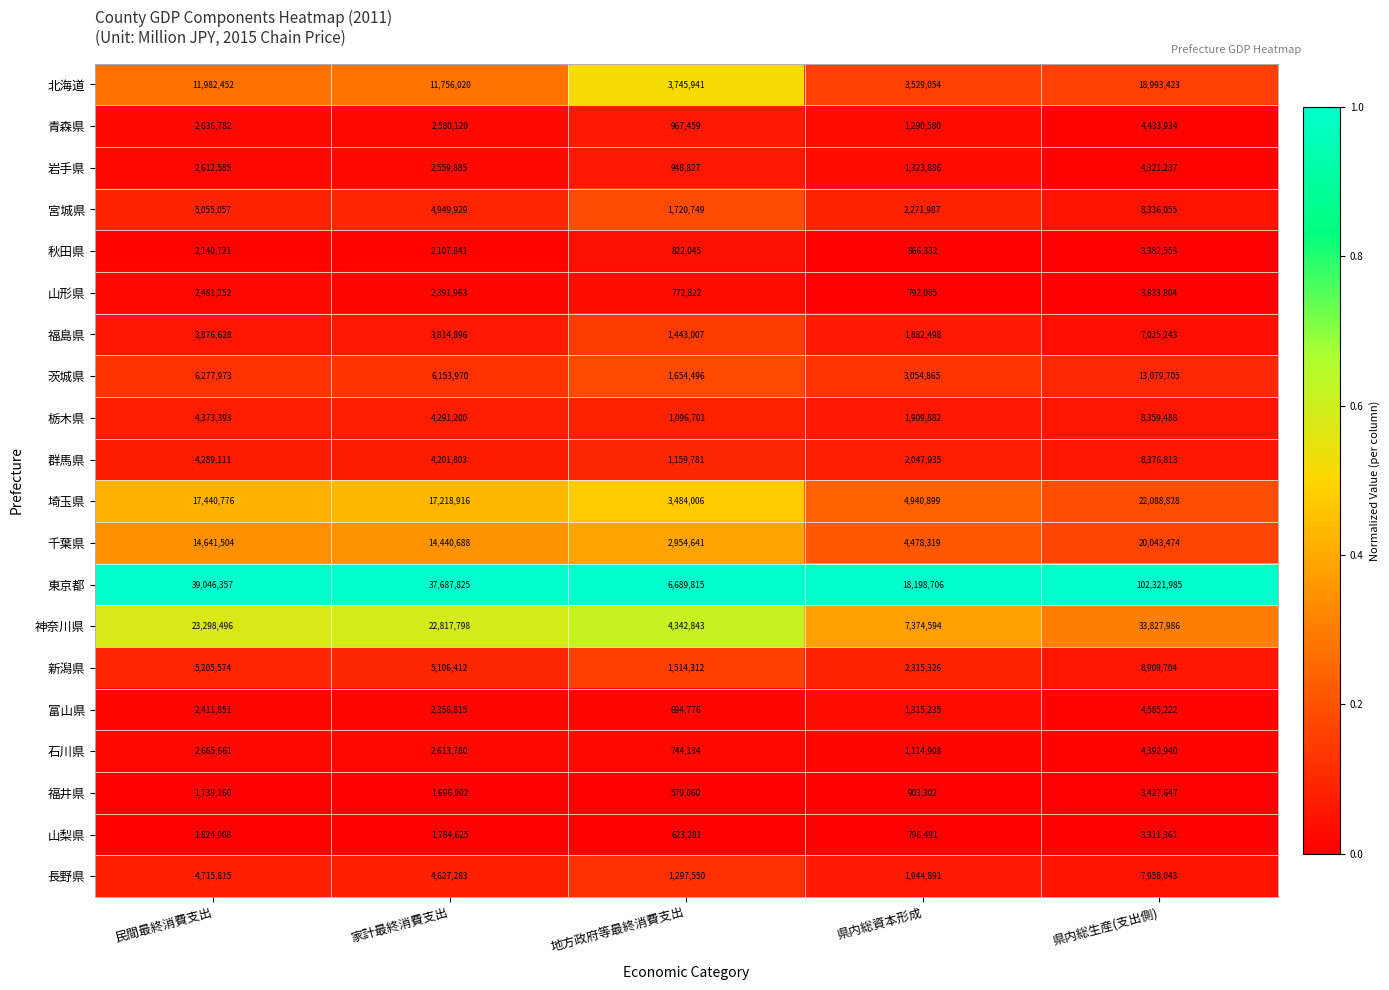

What is the maximum value for 秋田県?

3382553